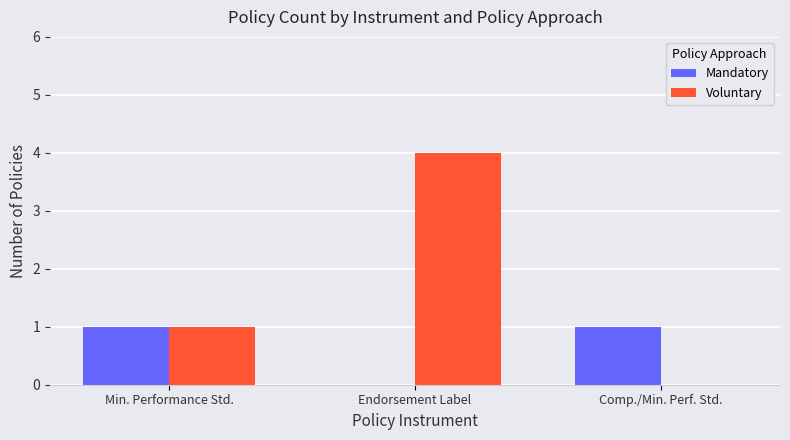

Reading left to right, extract all data points from this chart.

Mandatory: Min. Performance Std.=1	Endorsement Label=0	Comp./Min. Perf. Std.=1
Voluntary: Min. Performance Std.=1	Endorsement Label=4	Comp./Min. Perf. Std.=0